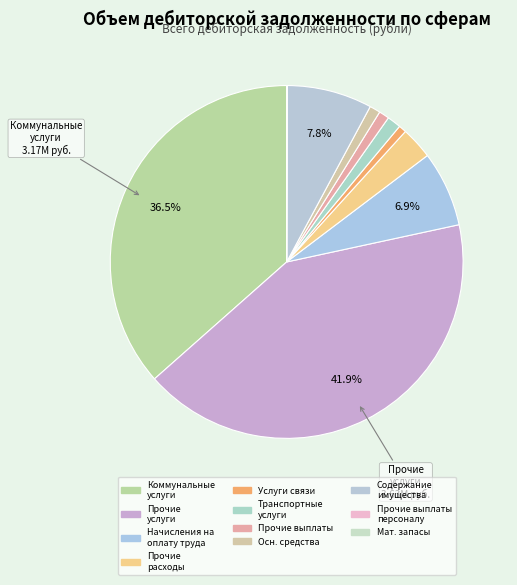

Is there a majority slice in this chart?

No